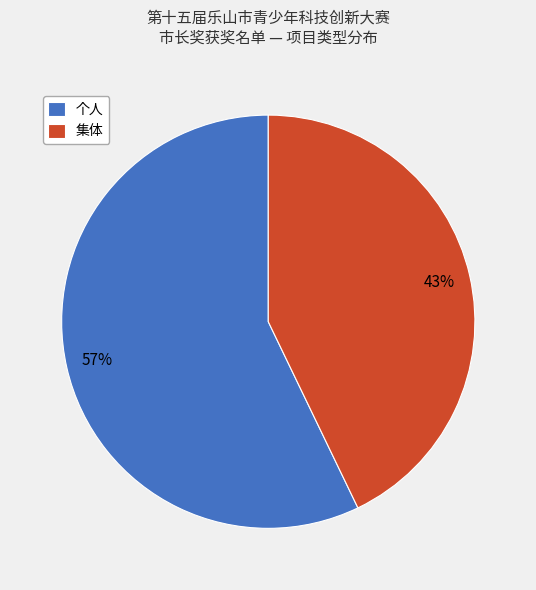

The 个人 slice represents 69% of the pie. True or false?

False